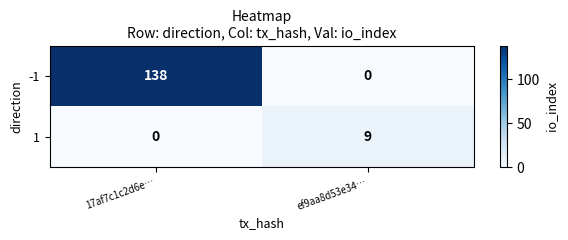

The 1 series shows -4 at 17af7c1c2d6e…. True or false?

False